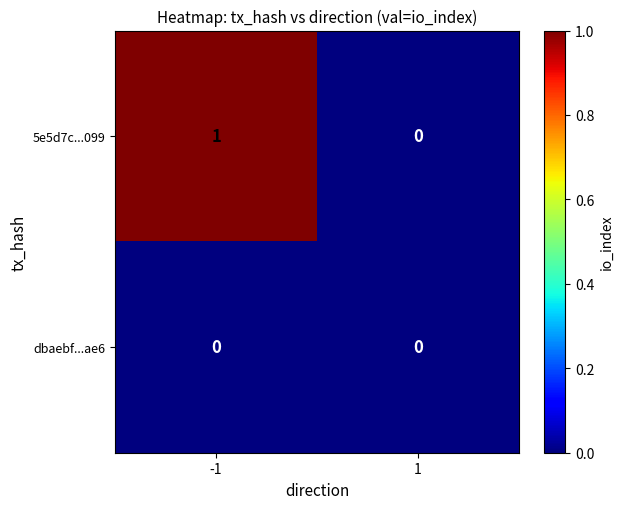

Reading left to right, extract all data points from this chart.

5e5d7c...099: 1	0
dbaebf...ae6: 0	0